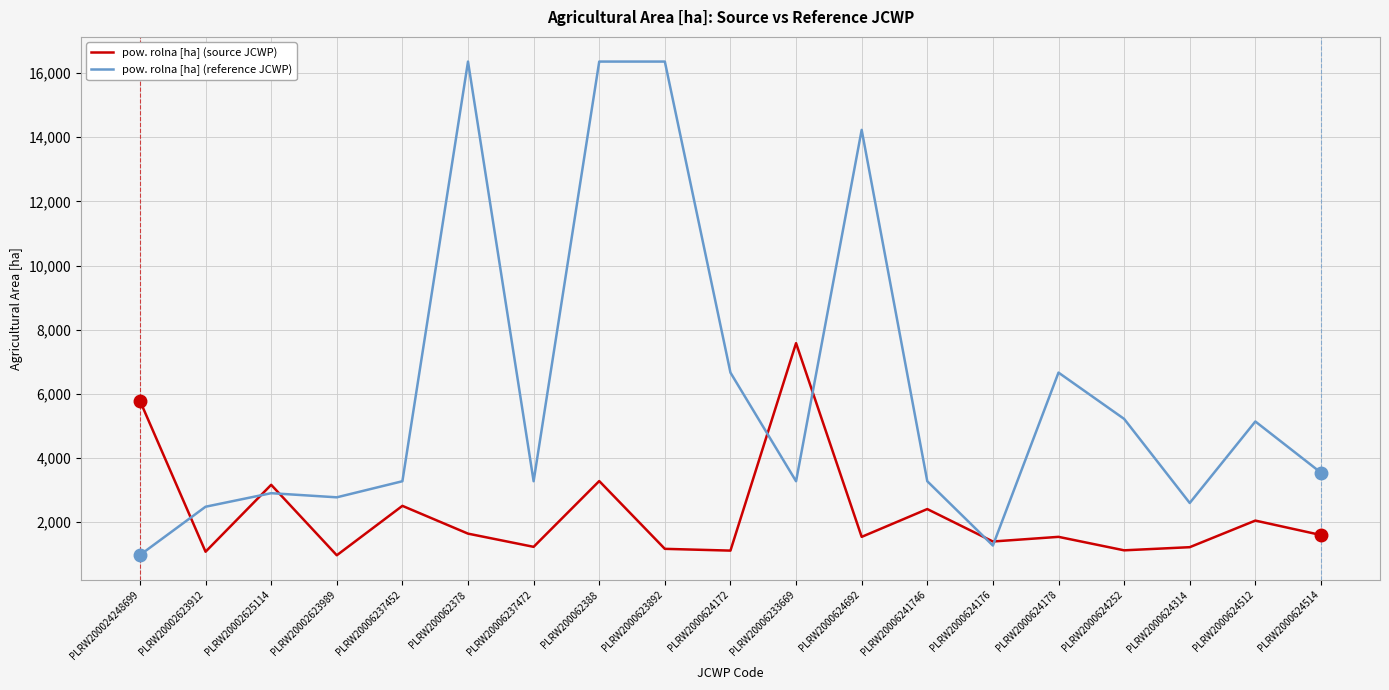

What are all the series names shown in the legend?

pow. rolna [ha] (source JCWP), pow. rolna [ha] (reference JCWP)